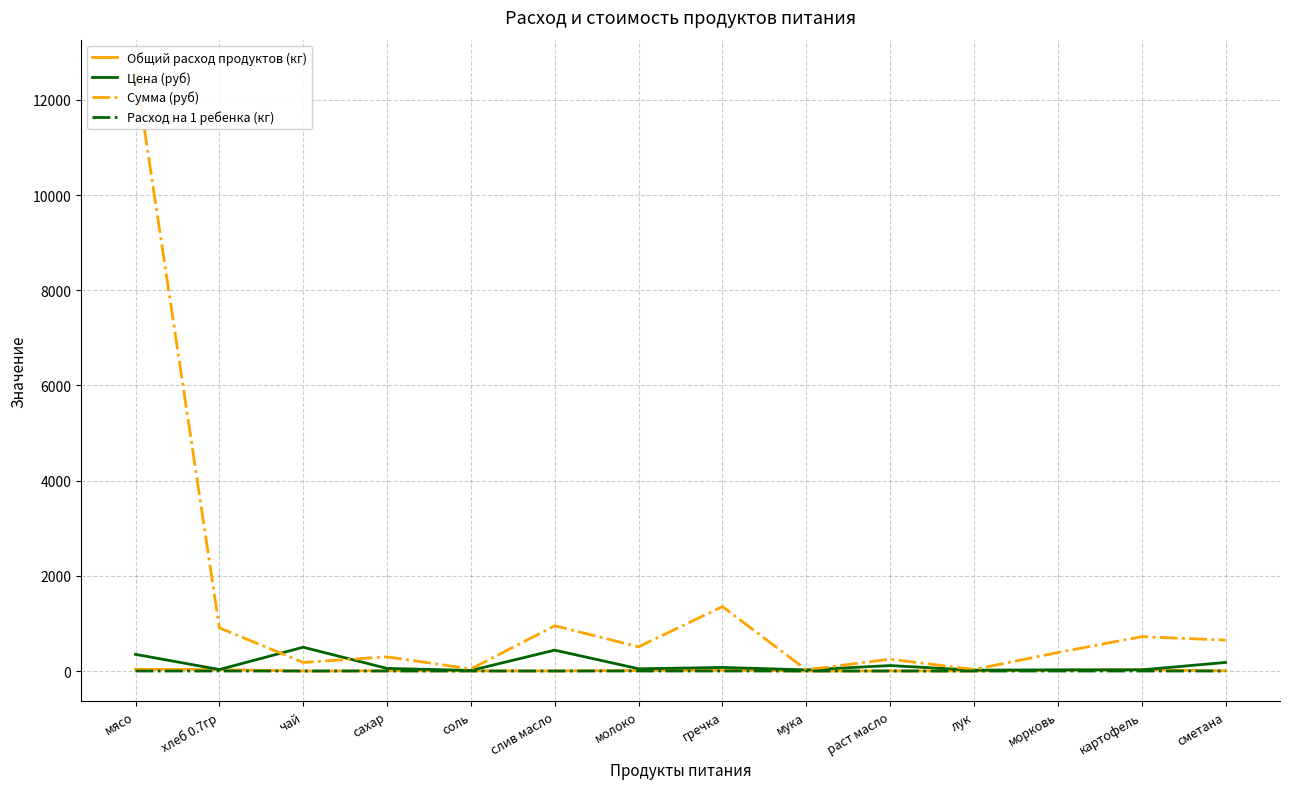

What is the total value across all series at картофель?

776.0